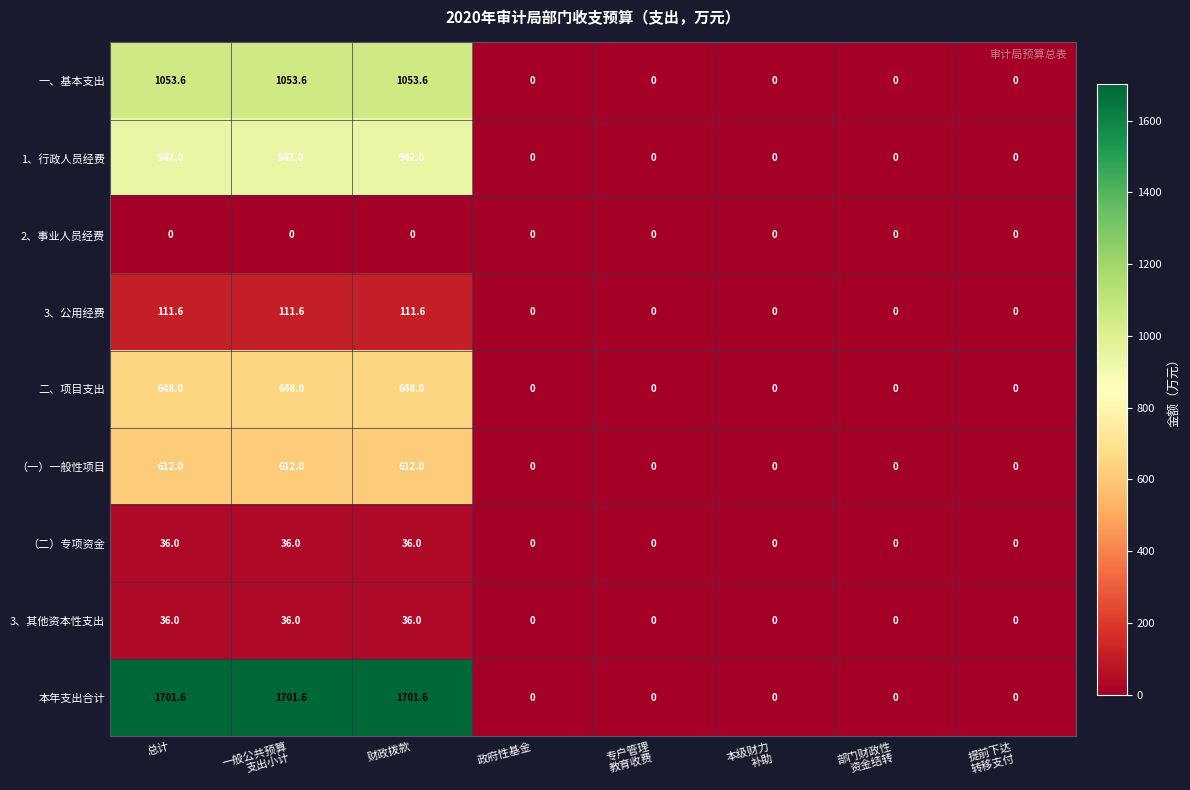

What is the total value across all series at 总计?

5140.8